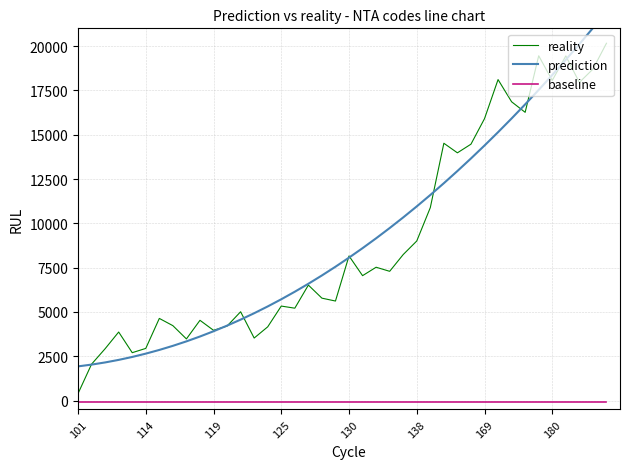

True or false: reality and prediction intersect in this chart.

True